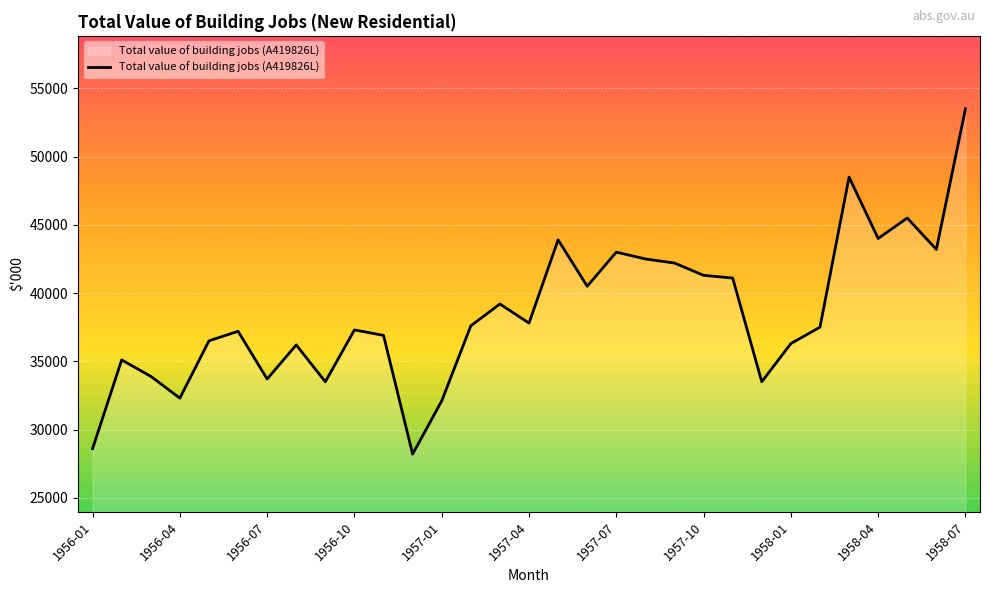

What is the smallest value displayed?

28200